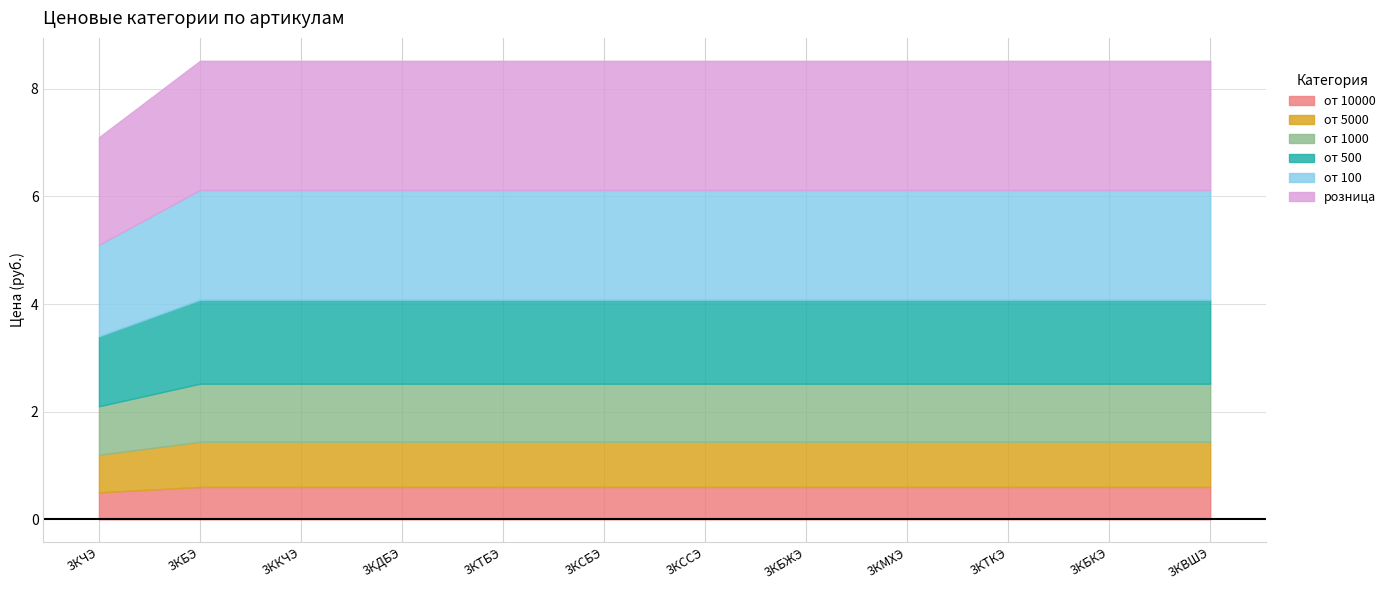

At which label does от 500 reach its peak?

3КБЭ